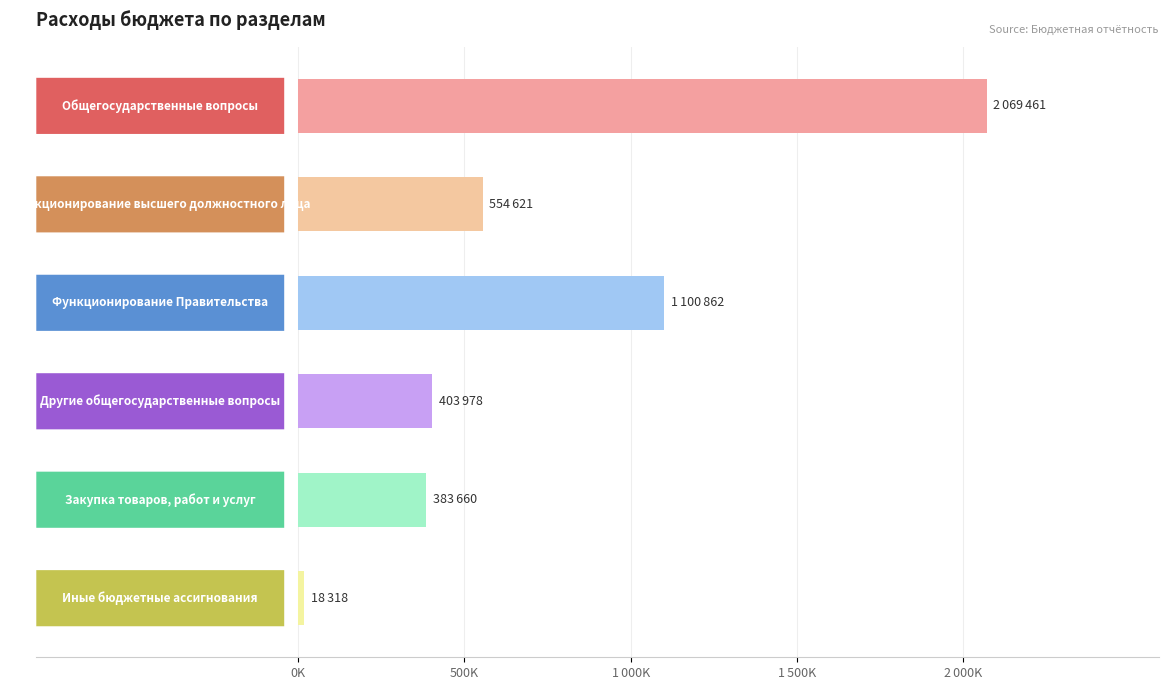

Does the chart contain any negative values?

No